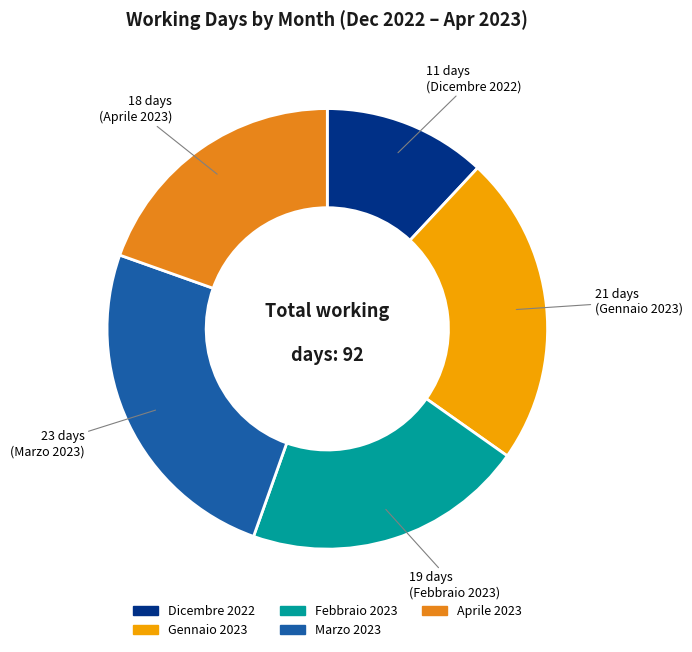

What is the smallest slice in the pie chart?

Dicembre 2022